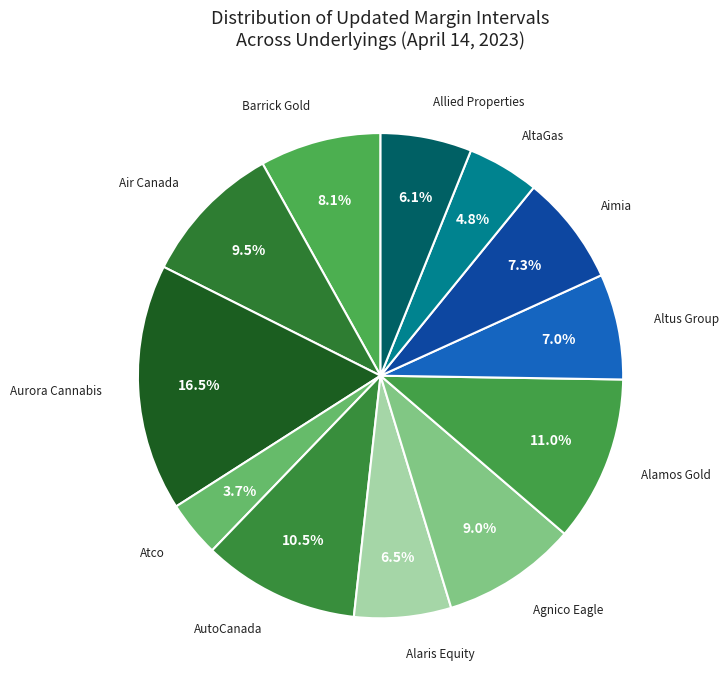

To the nearest percent, what is the difference between the largest and smallest slice percentages?

13%